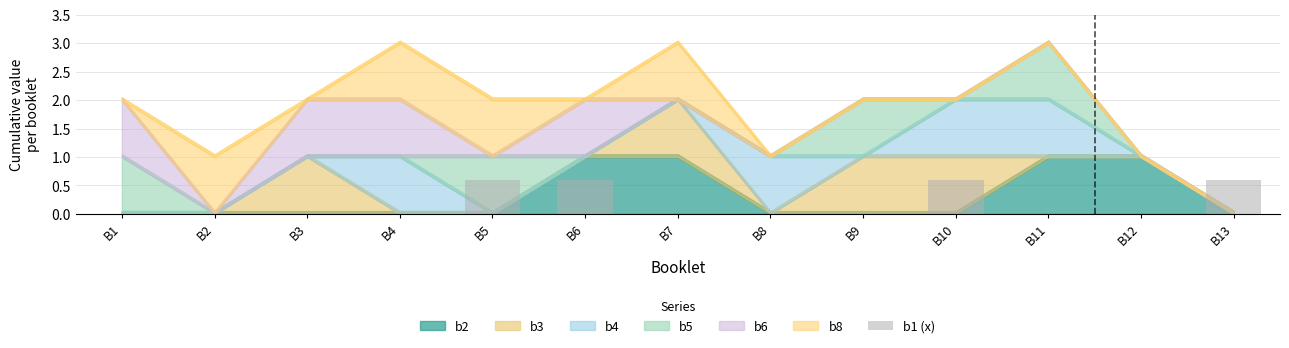

What is the sum of all values?

2.4